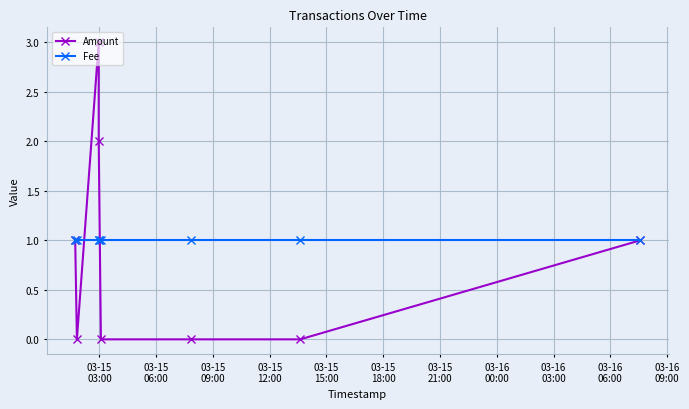

True or false: Amount has more than 1 points higher than both neighbors.

False